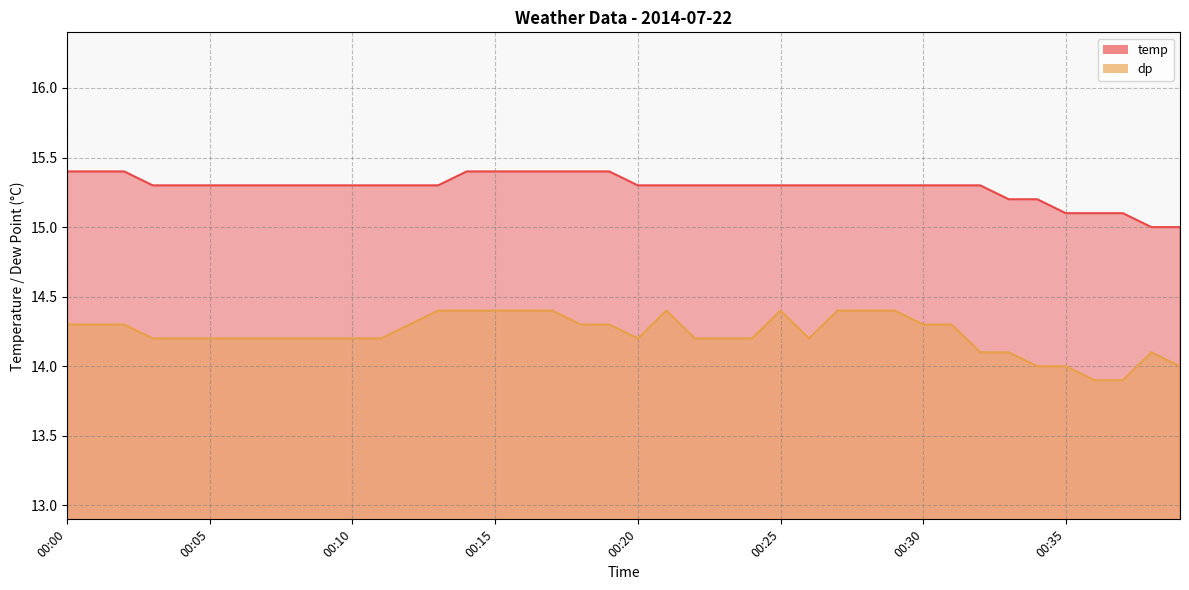

True or false: temp has more than 1 points higher than both neighbors.

False